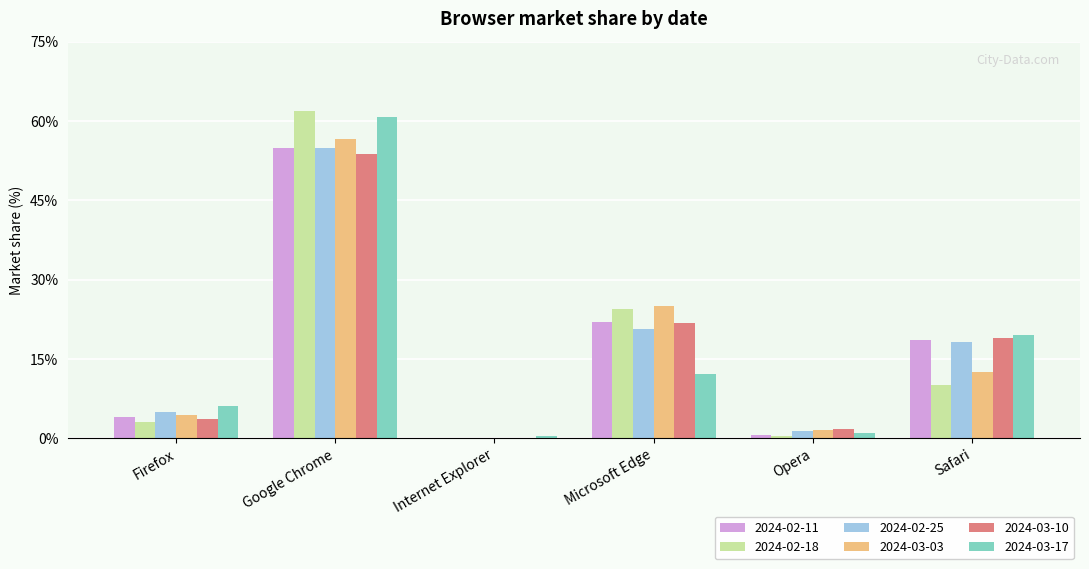

What is the spread (max minus min) of values at Firefox?

3.0